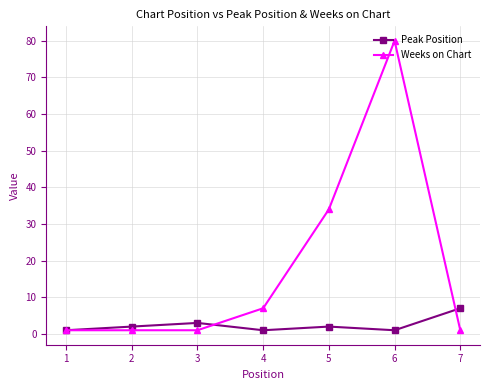

Which series has the largest total across all categories?

Weeks on Chart